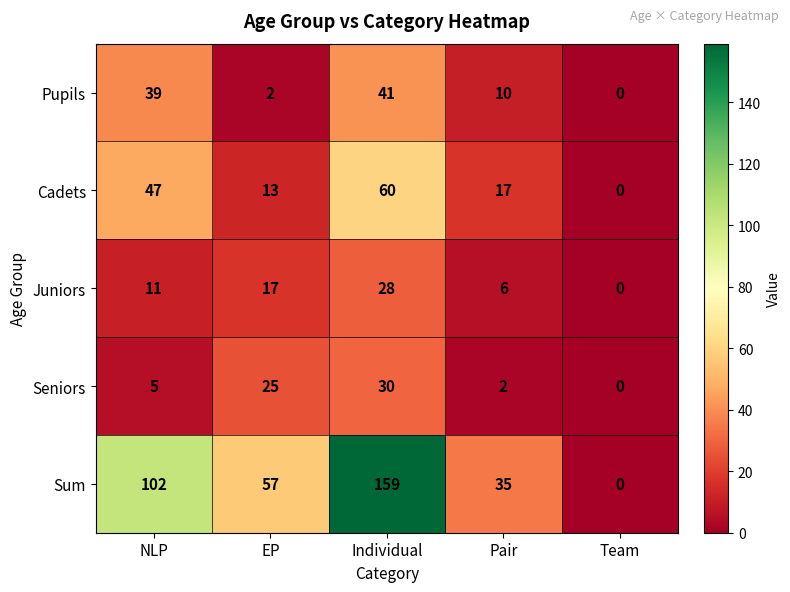

How many data points does each series have?

5